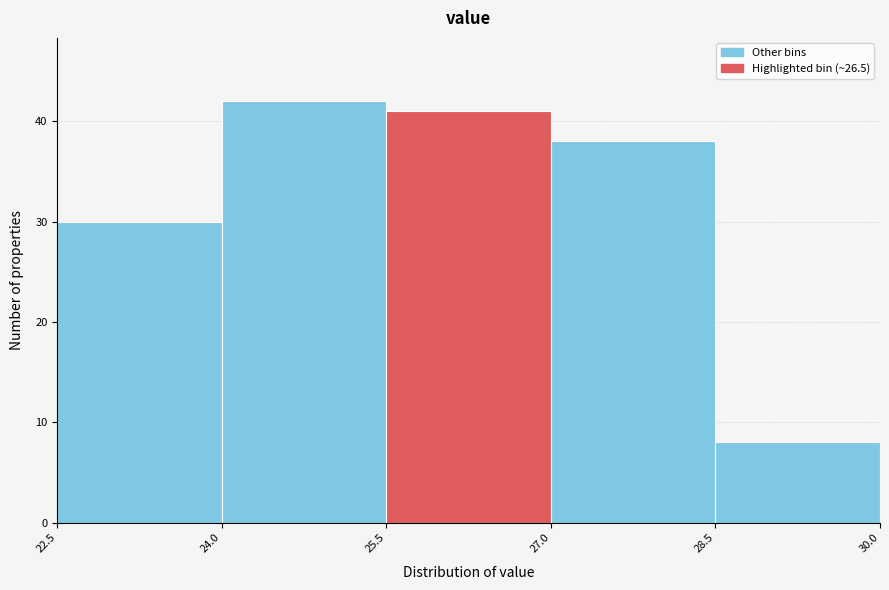

Which range on the x-axis has the tallest bar?

24.0 to 25.5